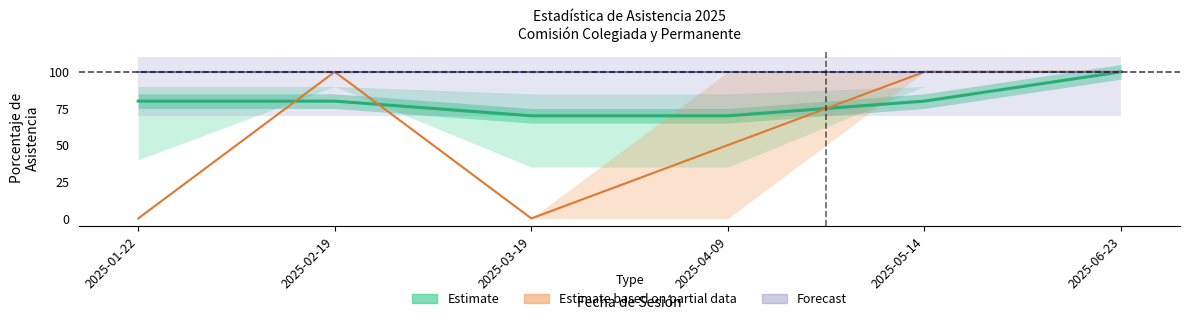

At how many categories does at least one series exceed 56?

6